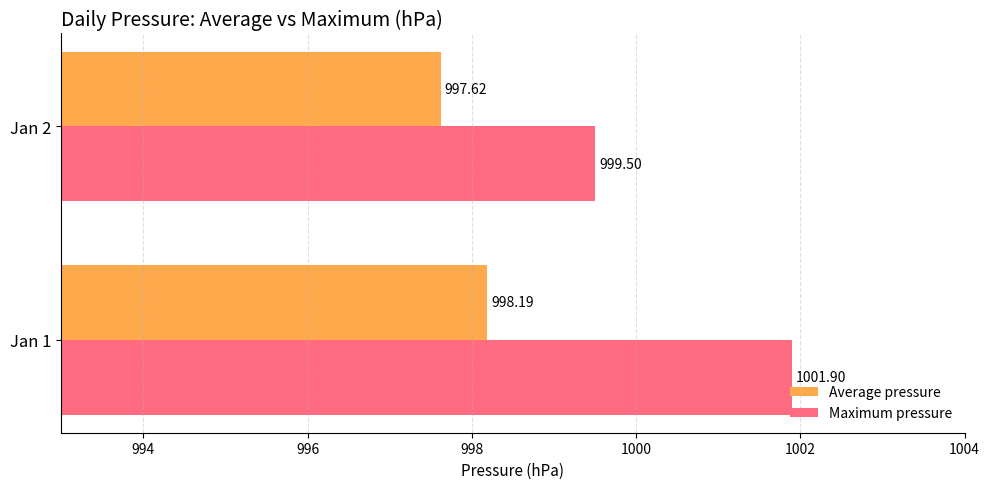

What is the sum of the Average pressure values at Jan 2 and Jan 1?

1995.8